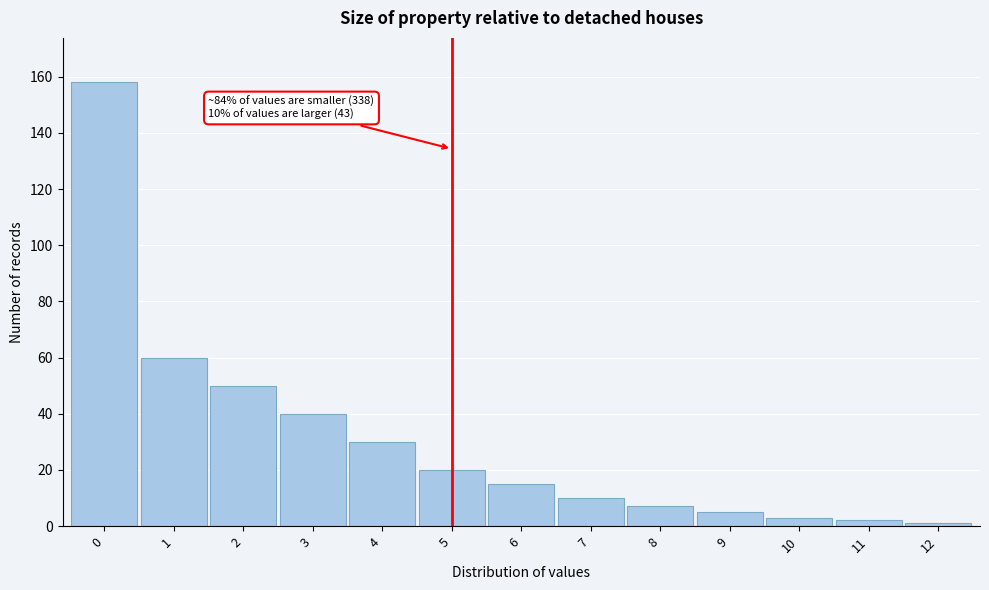

Reading right to left, what are all the values shown in this chart?

12=1	11=2	10=3	9=5	8=7	7=10	6=15	5=20	4=30	3=40	2=50	1=60	0=158